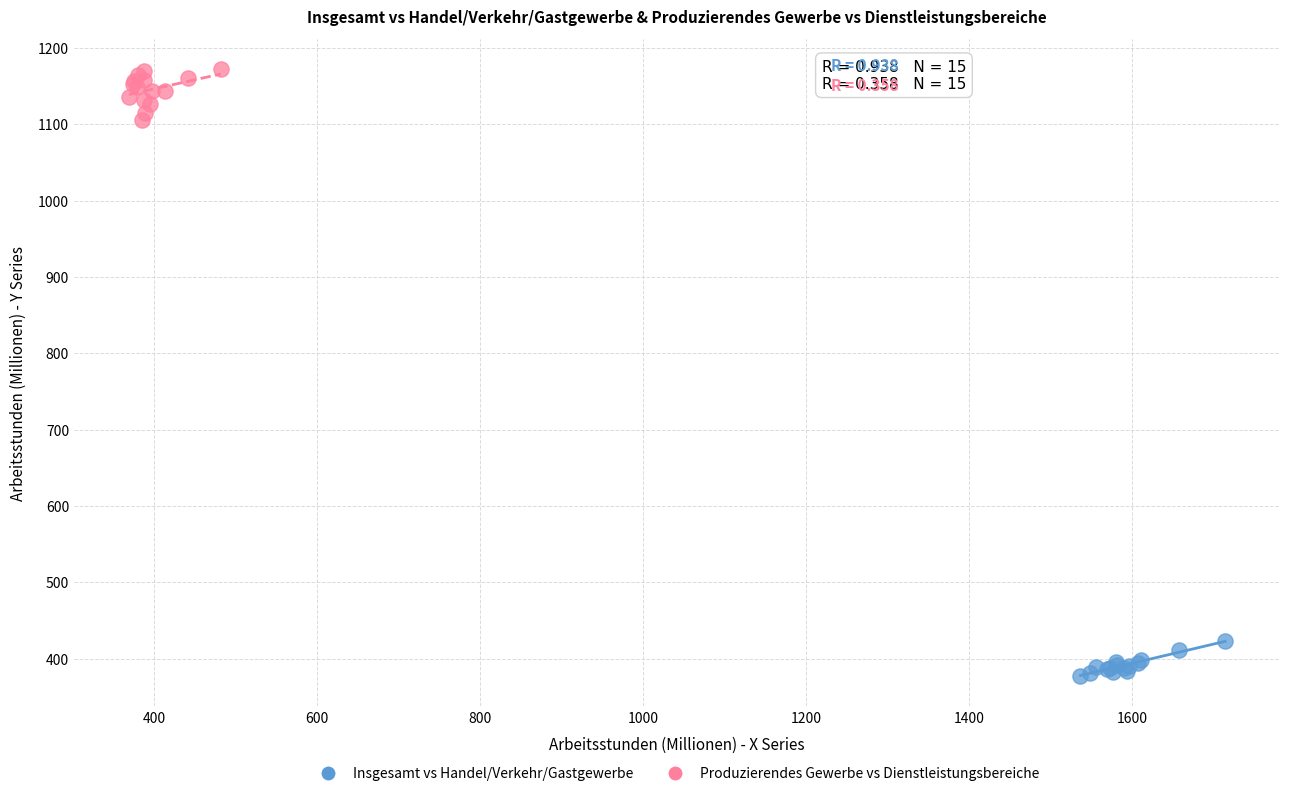

Which series reaches the maximum Y coordinate?

Produzierendes Gewerbe vs Dienstleistungsbereiche